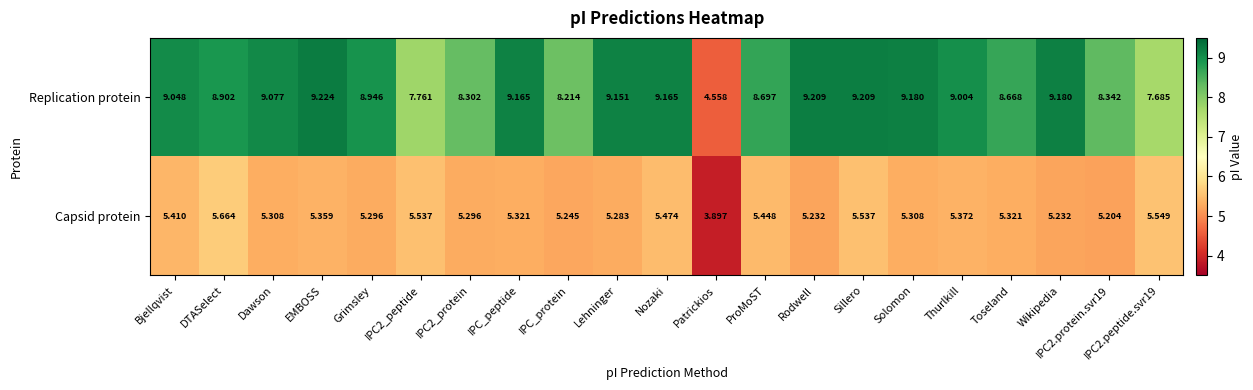

Rank the series by their maximum value, from lowest to highest.

Capsid protein, Replication protein